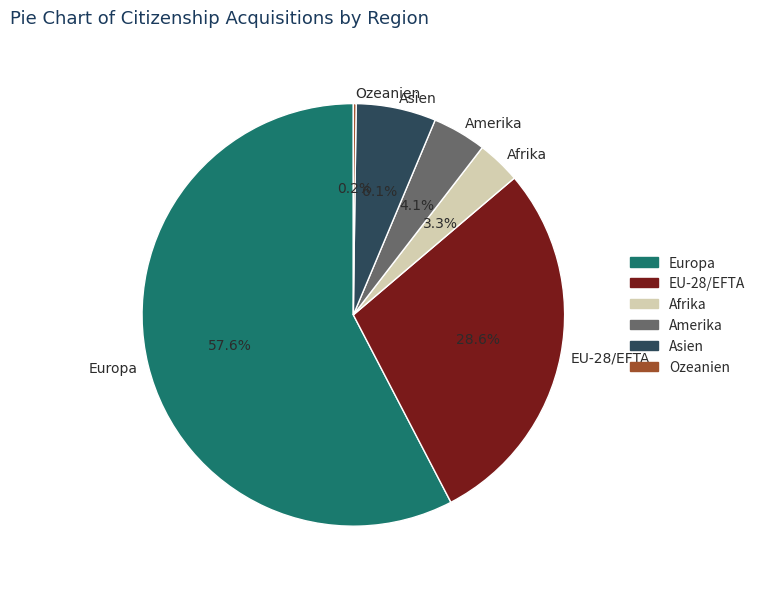

Does Europa represent more than half of the total?

Yes